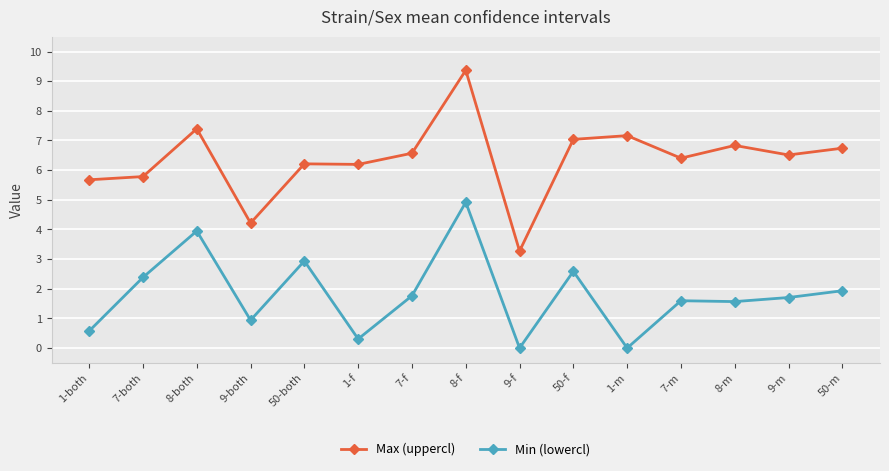

What are all the series names shown in the legend?

Max (uppercl), Min (lowercl)